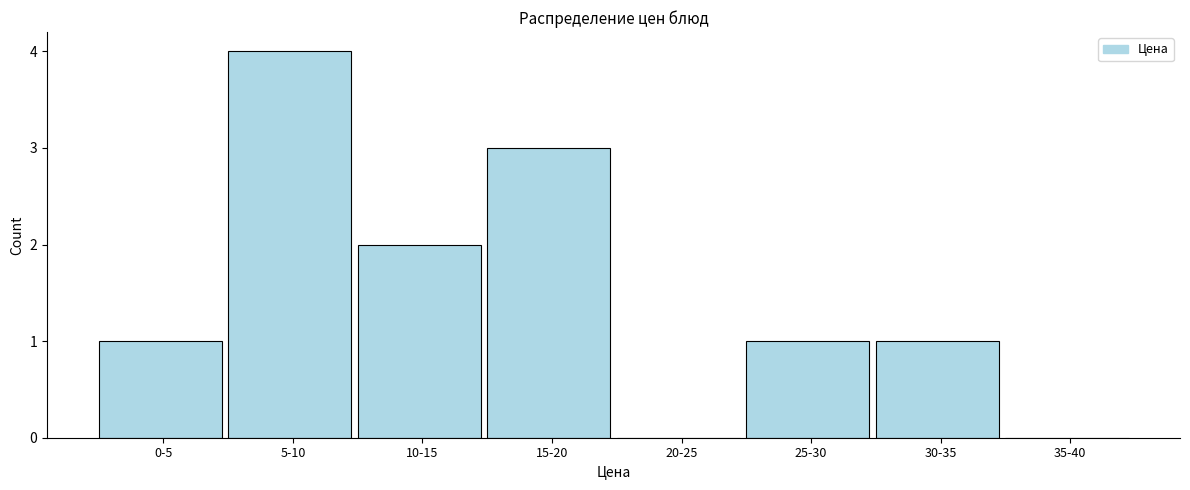

Reading left to right, transcribe all the data shown in this chart.

0-5=1	5-10=4	10-15=2	15-20=3	20-25=0	25-30=1	30-35=1	35-40=0